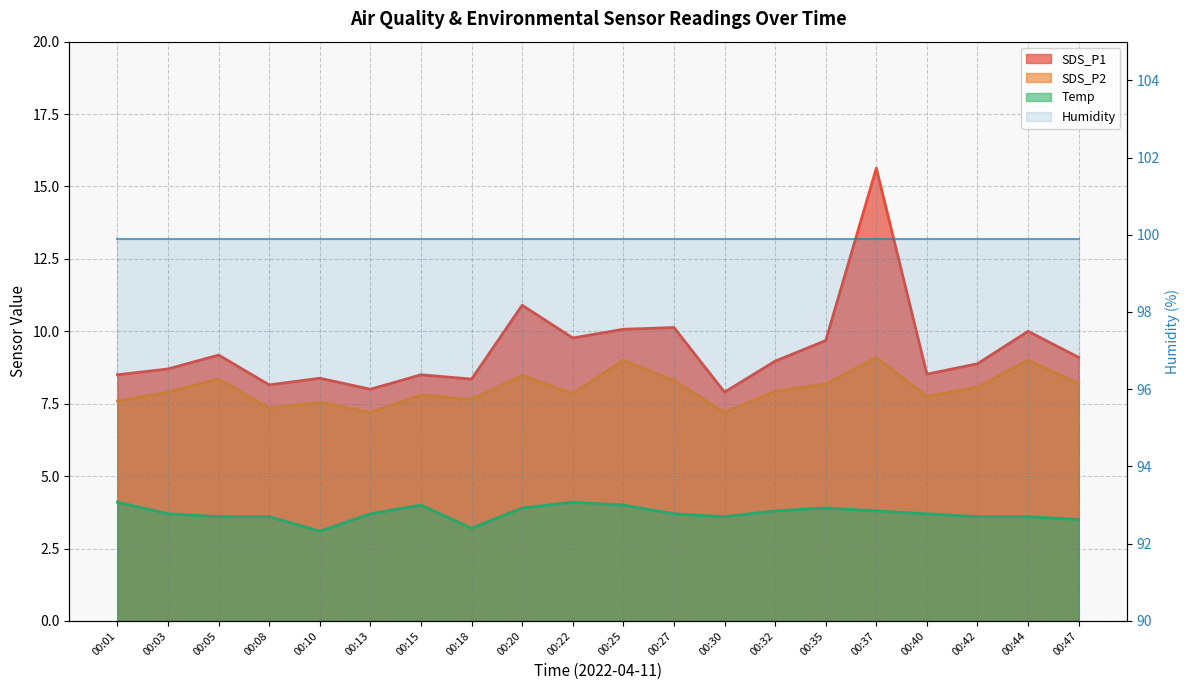

Does the chart have visible grid lines?

Yes